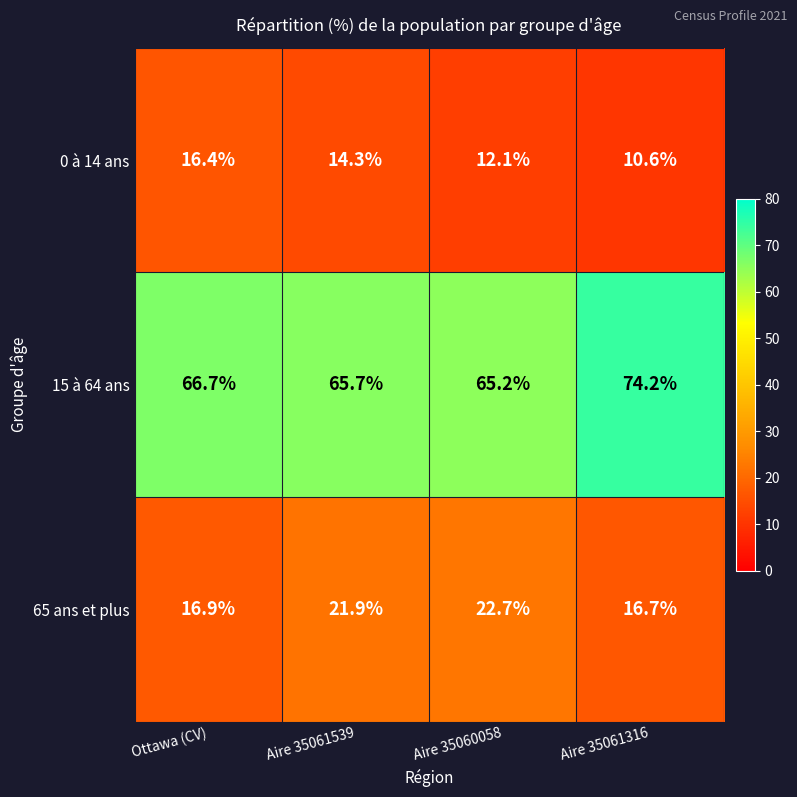

What is the difference between the highest and lowest values at Aire 35060058?

53.1